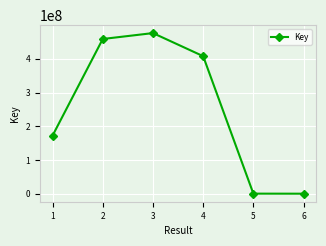

At which label does the data first exceed 407720328?

2